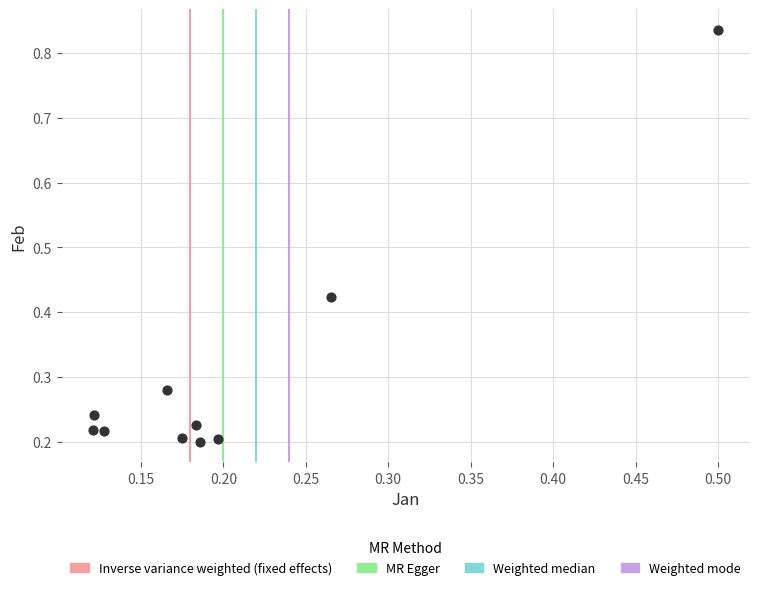

What is the range of Y values (max minus min)?

0.6